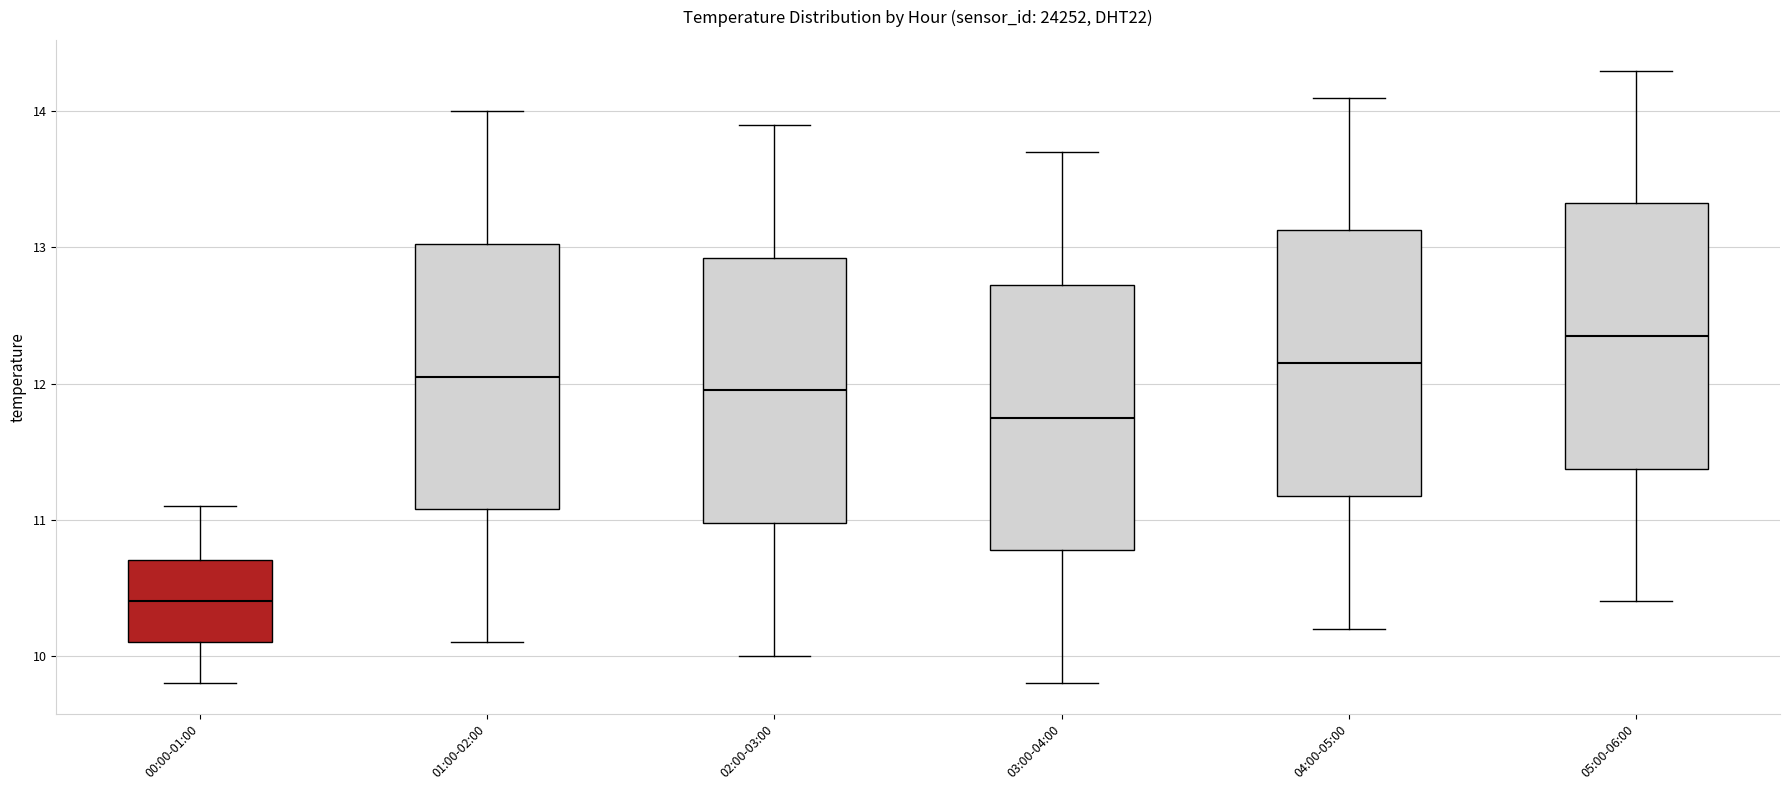

Where does the lower whisker of the box for 04:00-05:00 end on the y-axis? The values are not printed on the chart, so give them approximately, as read against the axis.

10.2